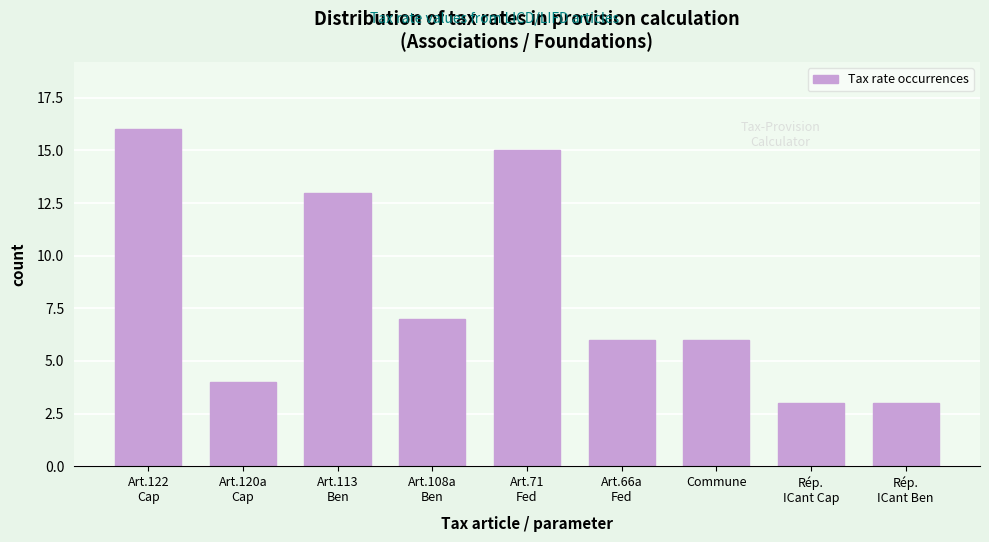

Reading right to left, list all the values displayed in this chart.

3	3	6	6	15	7	13	4	16